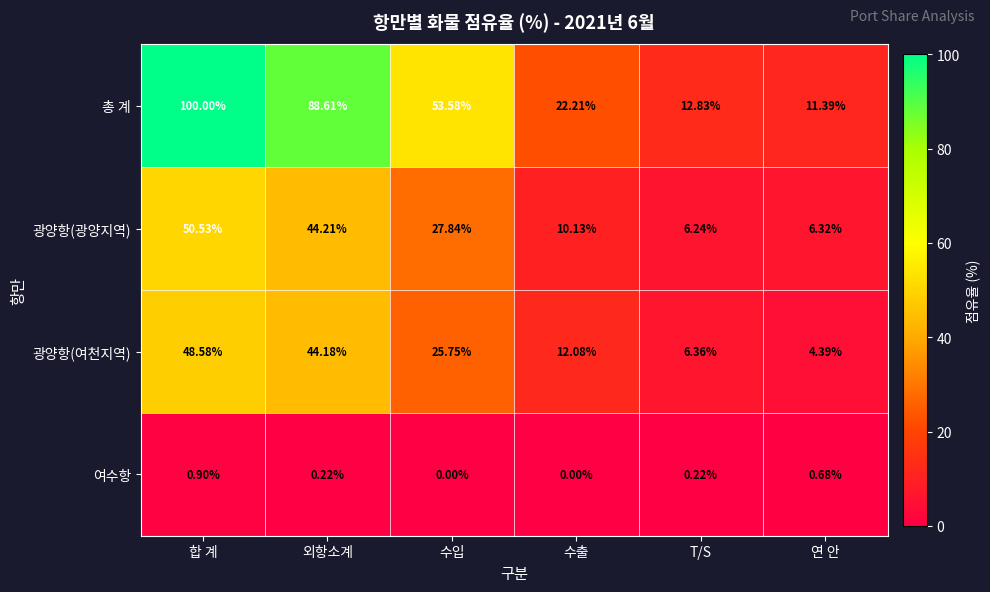

Is the value of 여수항 at 외항소계 greater than the value of 광양항(여천지역) at 연 안?

No